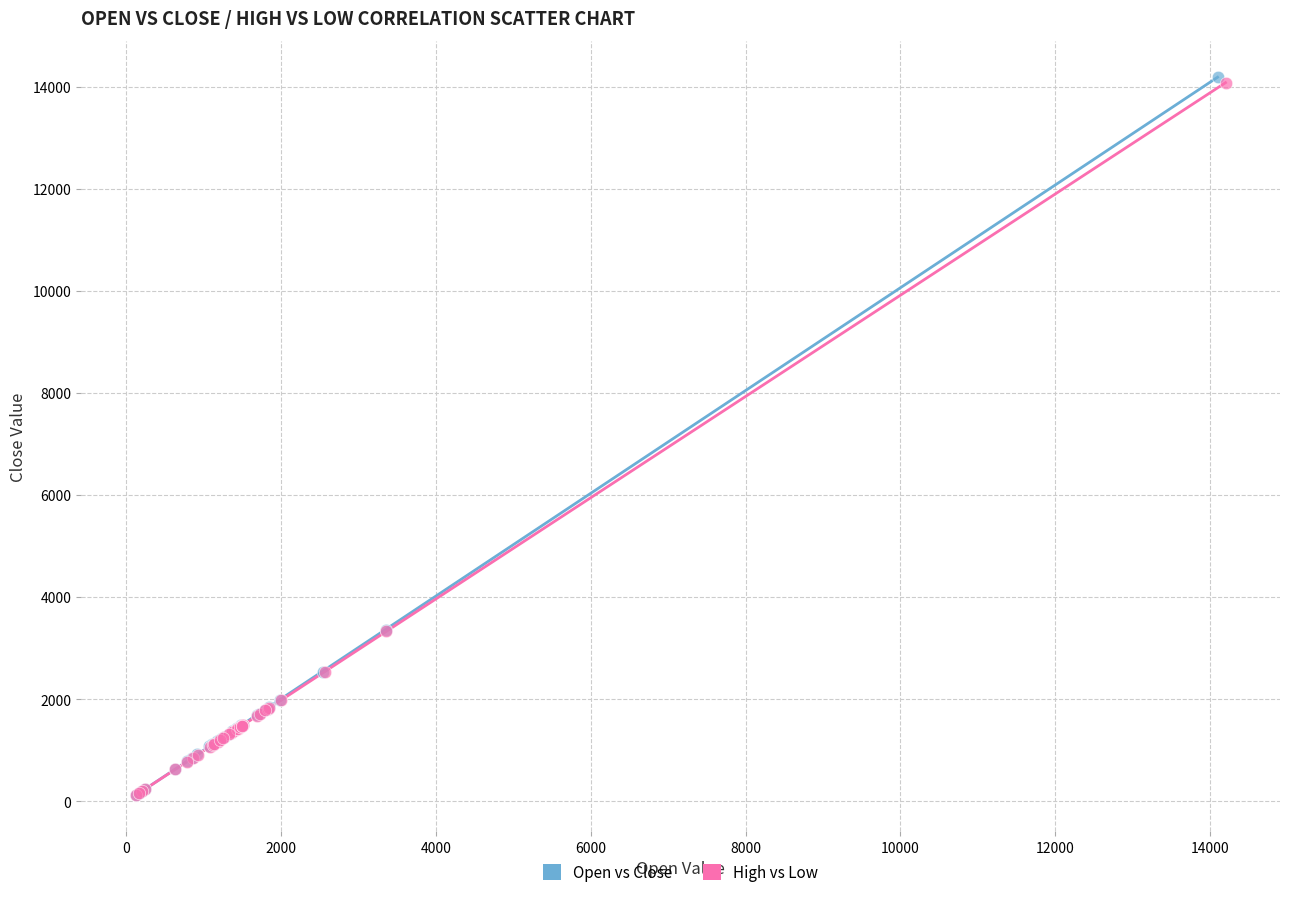

Which series has the widest spread of Y values?

Open vs Close